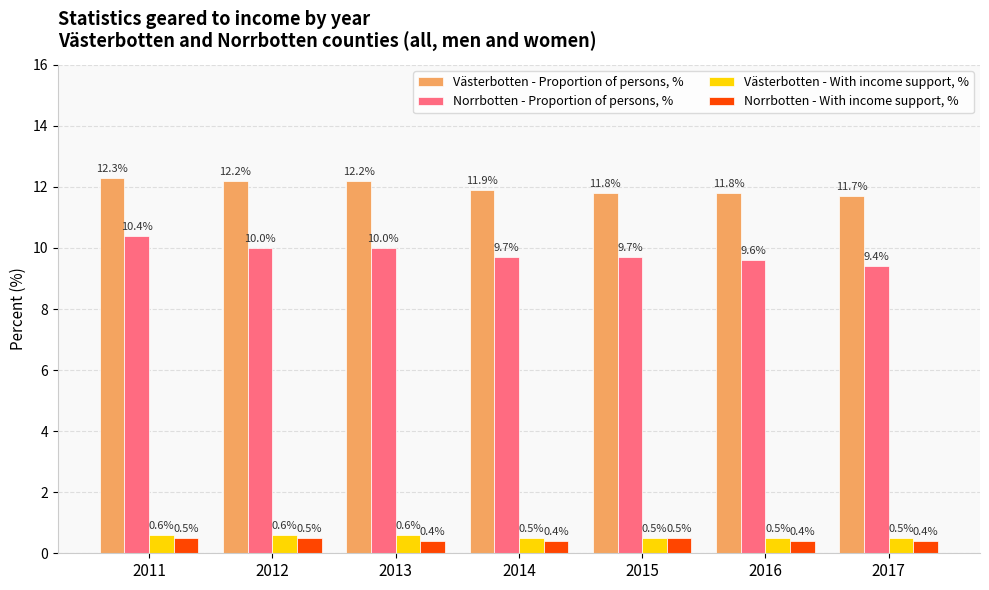

At 2011, list the series in order from largest to smallest.

Västerbotten - Proportion of persons, %, Norrbotten - Proportion of persons, %, Västerbotten - With income support, %, Norrbotten - With income support, %